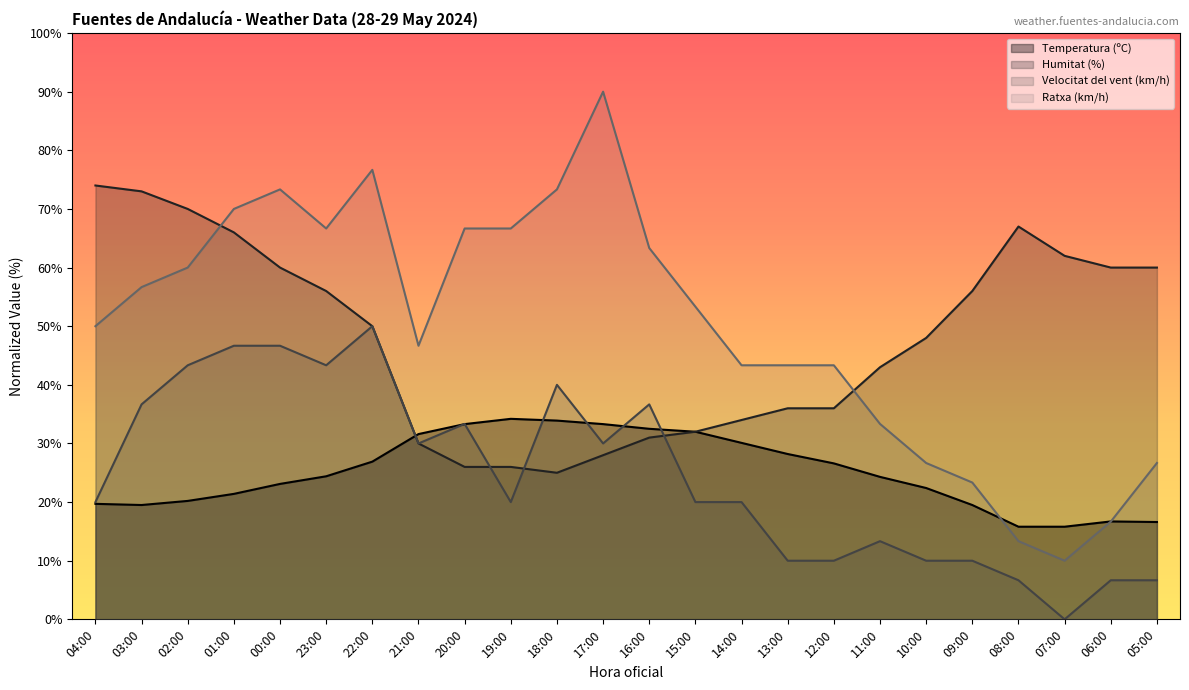

What is the sum of the Temperatura (ºC) values at 06:00 and 18:00?

50.6